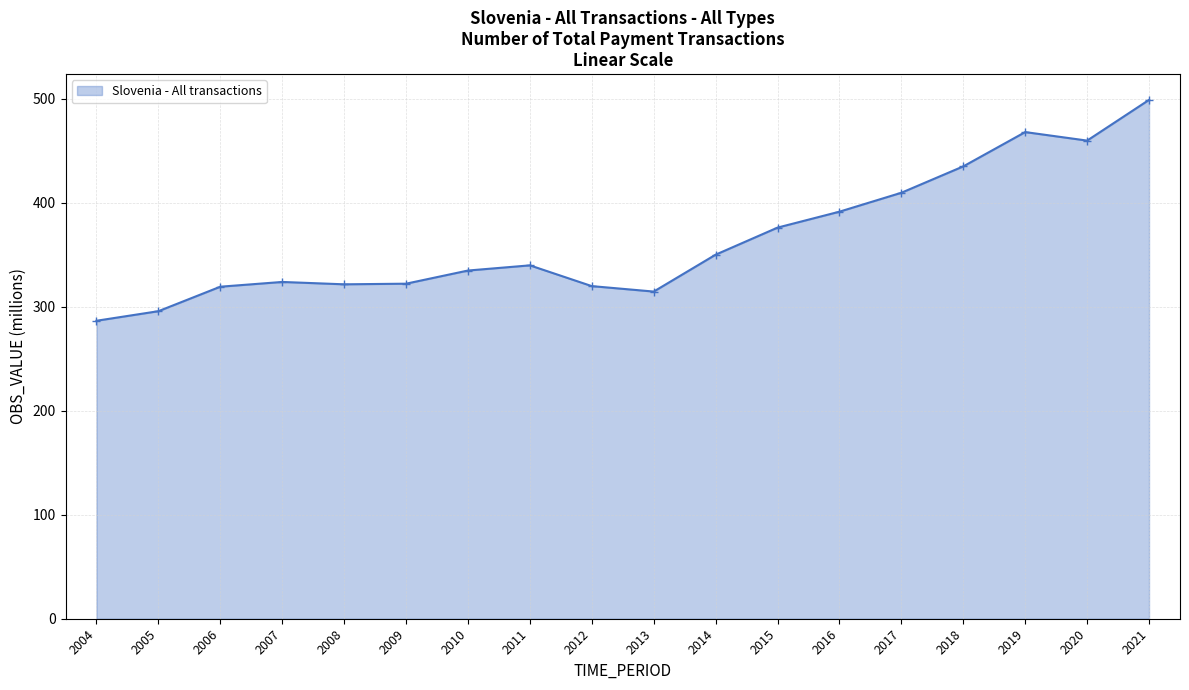

Does the chart have visible grid lines?

Yes